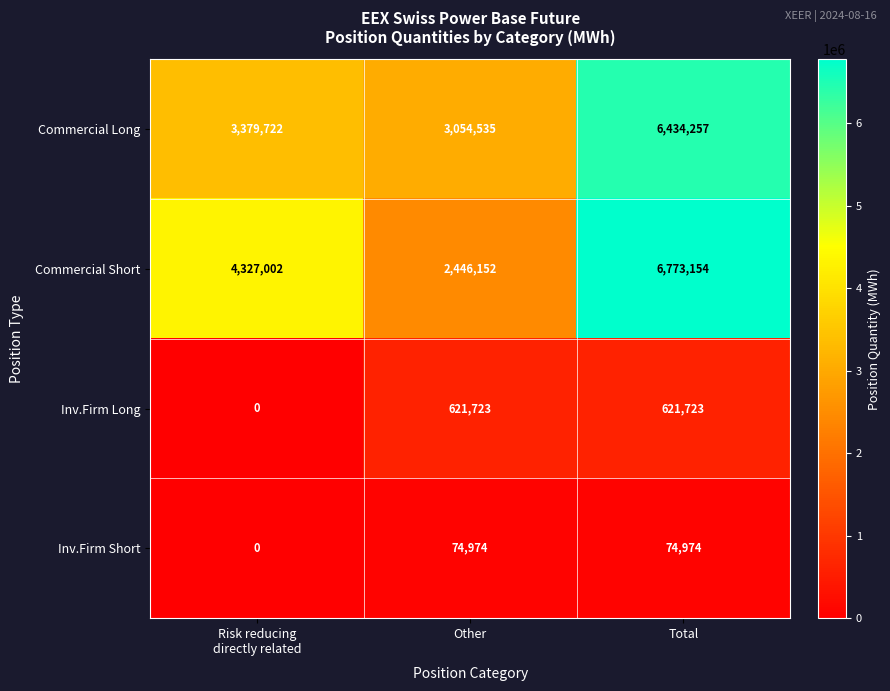

Rank the series by their maximum value, from highest to lowest.

Commercial Short, Commercial Long, Inv.Firm Long, Inv.Firm Short